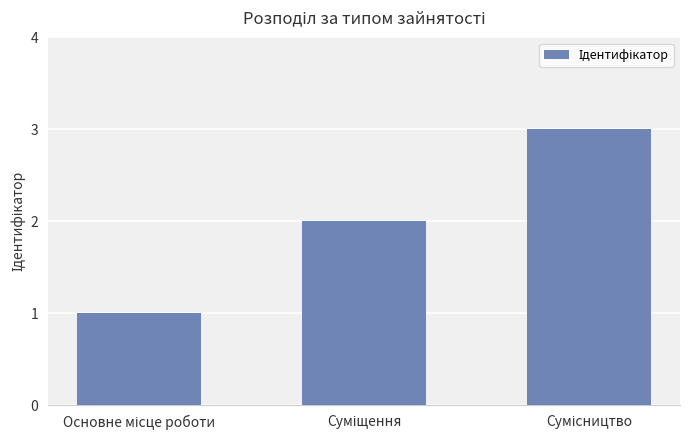

What is the greatest value displayed?

3